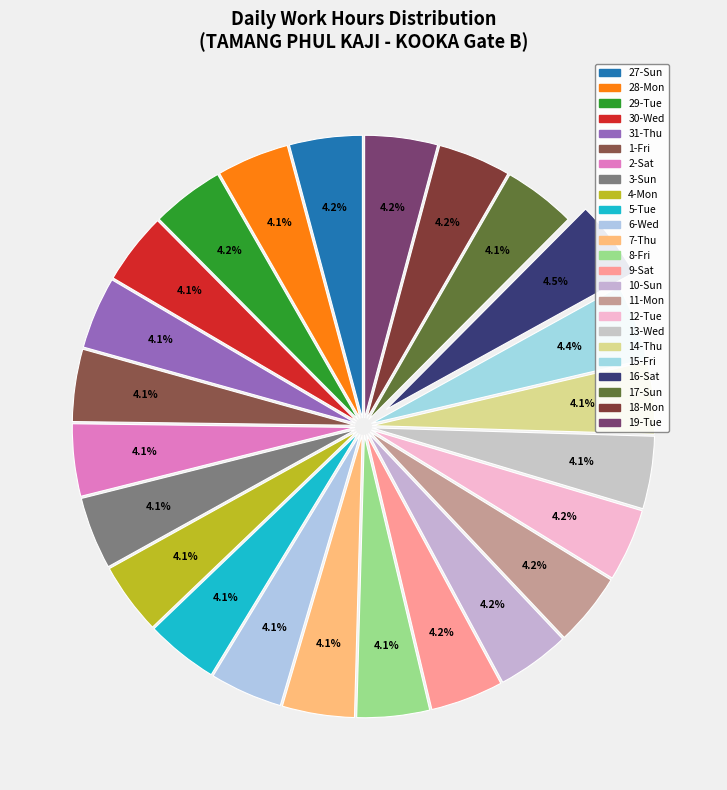

Count the number of slices in the pie.

24